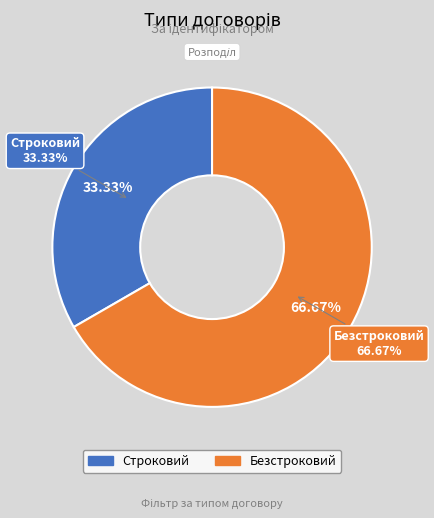

Which category has the smallest portion of the pie?

Строковий